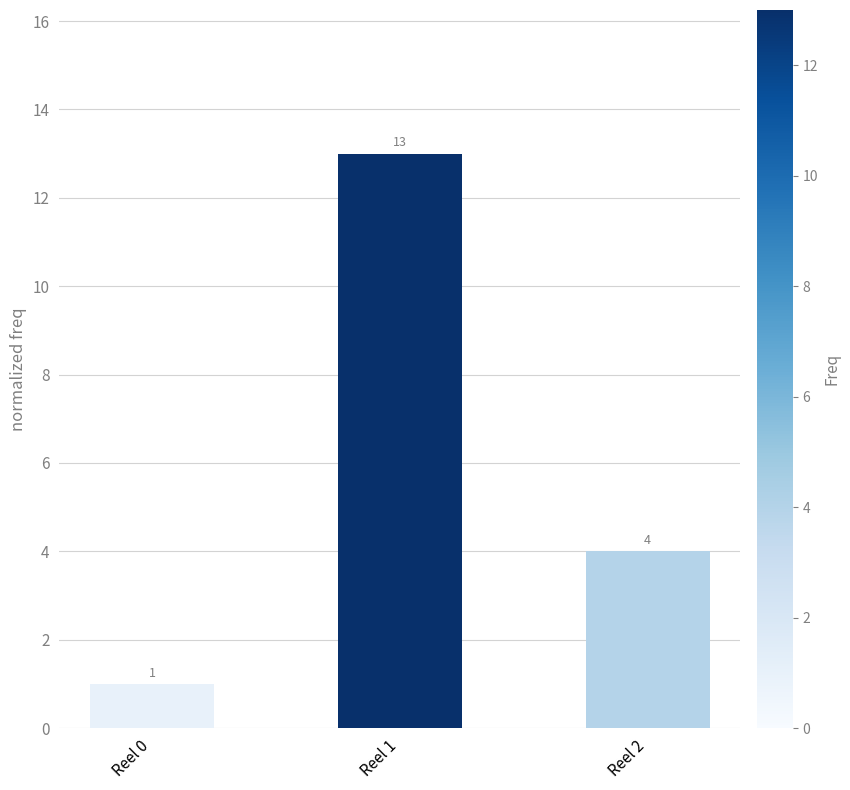

Rank the categories by value from lowest to highest.

Reel 0, Reel 2, Reel 1